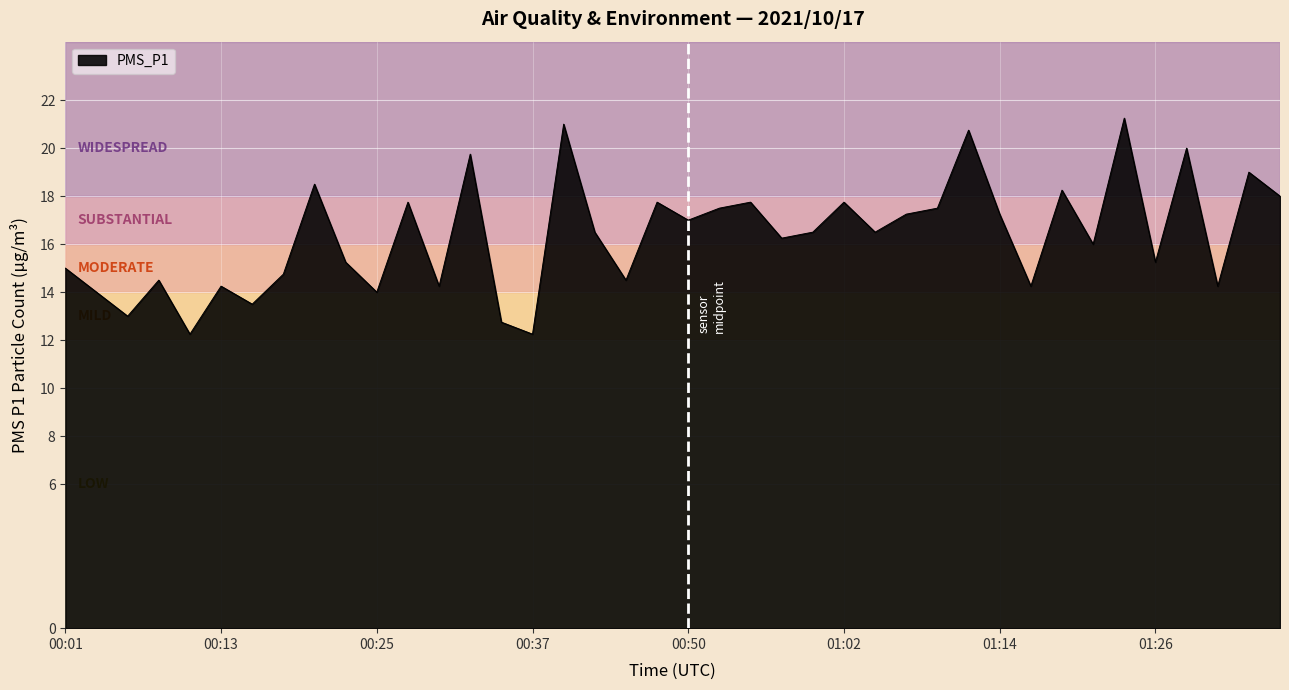

What is the difference between the maximum and minimum values?

9.0